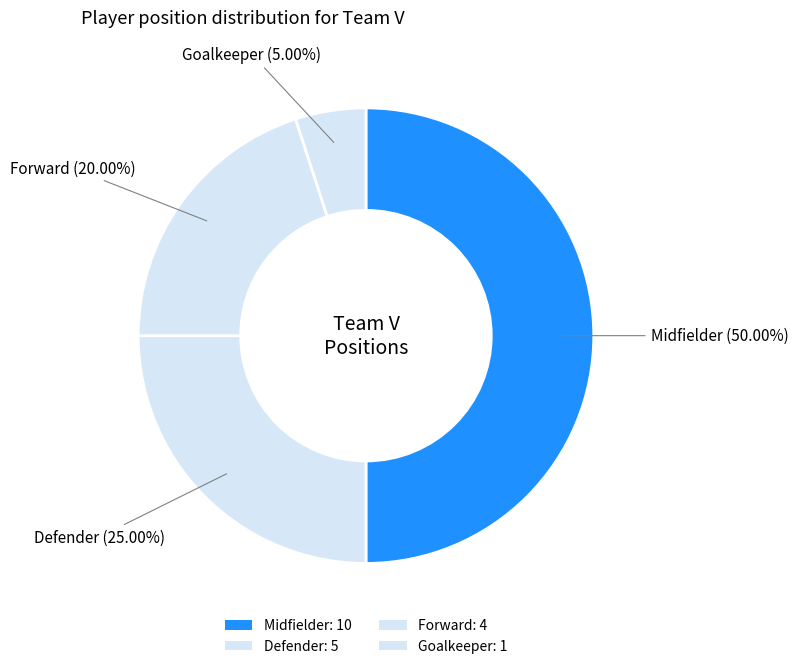

How many segments does this pie chart have?

4